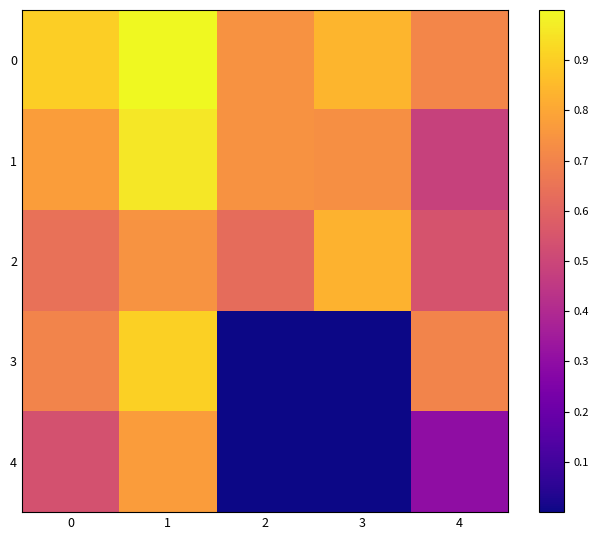

Which series has the largest range (max minus min)?

3